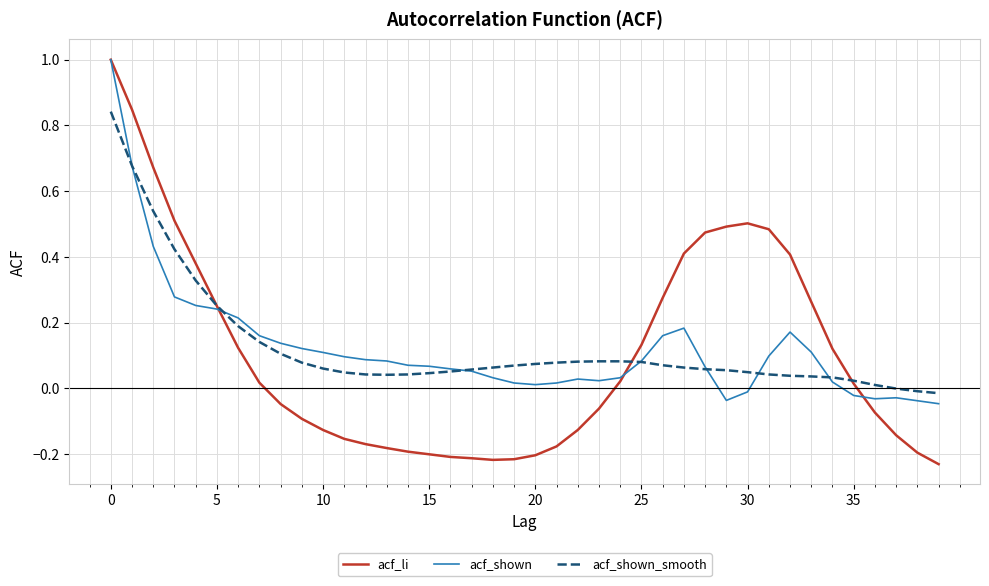

What is the maximum value shown in the chart?

1.0